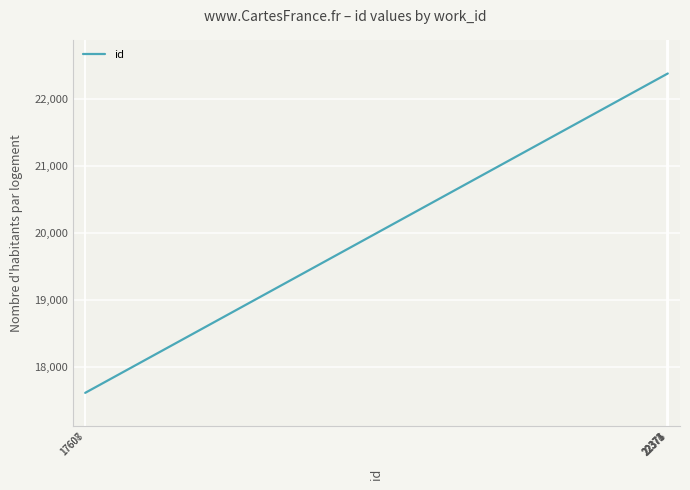

Reading right to left, transcribe all the data shown in this chart.

22375	22374	22373	22372	22371	17608	17607